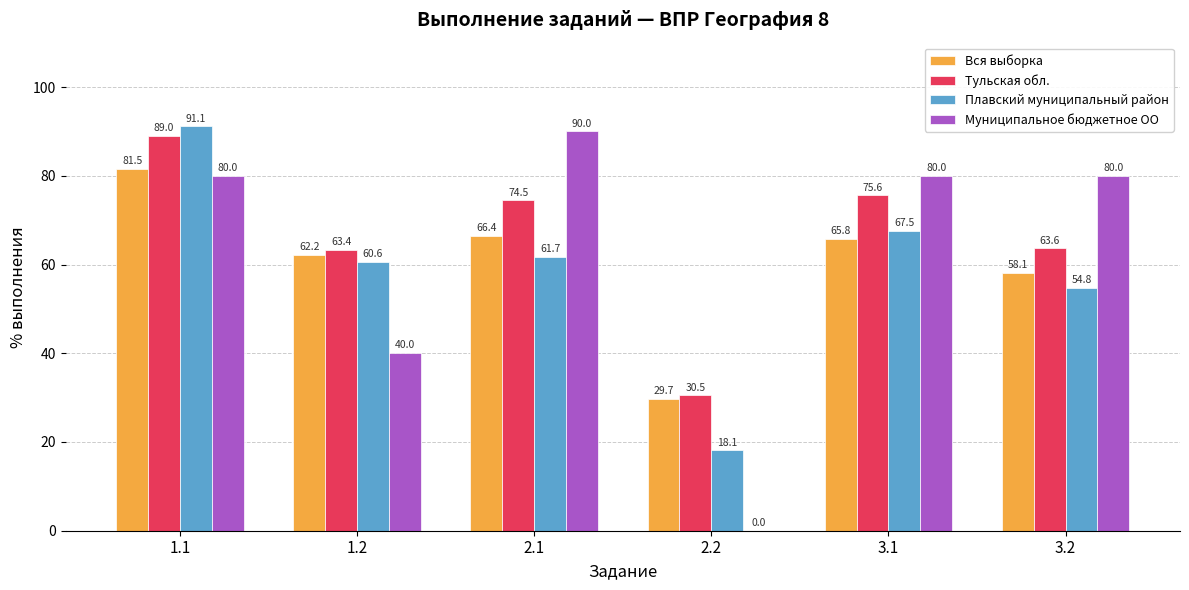

The Тульская обл. series shows 52.0 at 2.1. True or false?

False